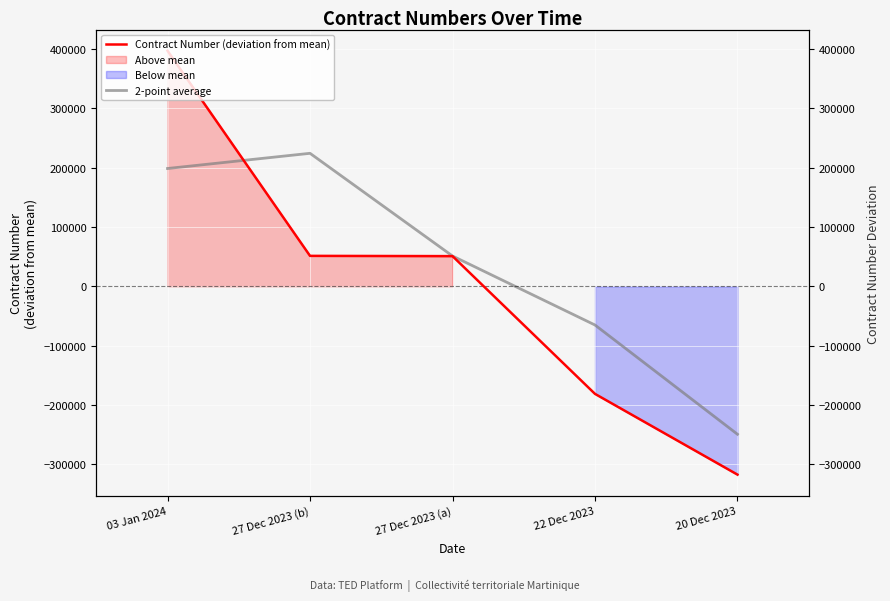

After their last crossing, which series has the higher values: Contract Number (deviation from mean) or 2-point average?

2-point average